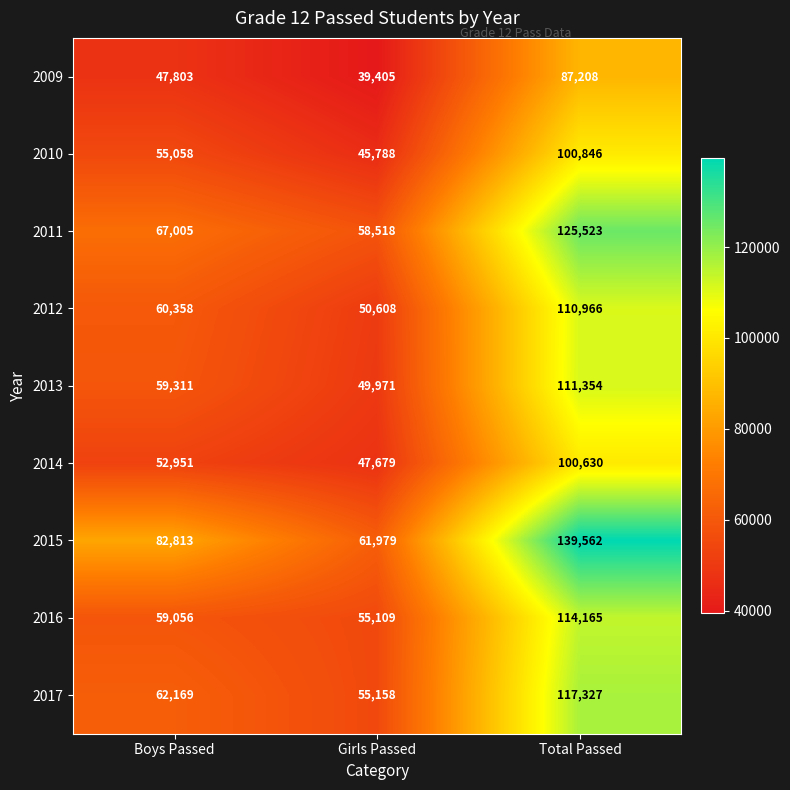

What is the sum of the 2015 values at Girls Passed and Boys Passed?

144792